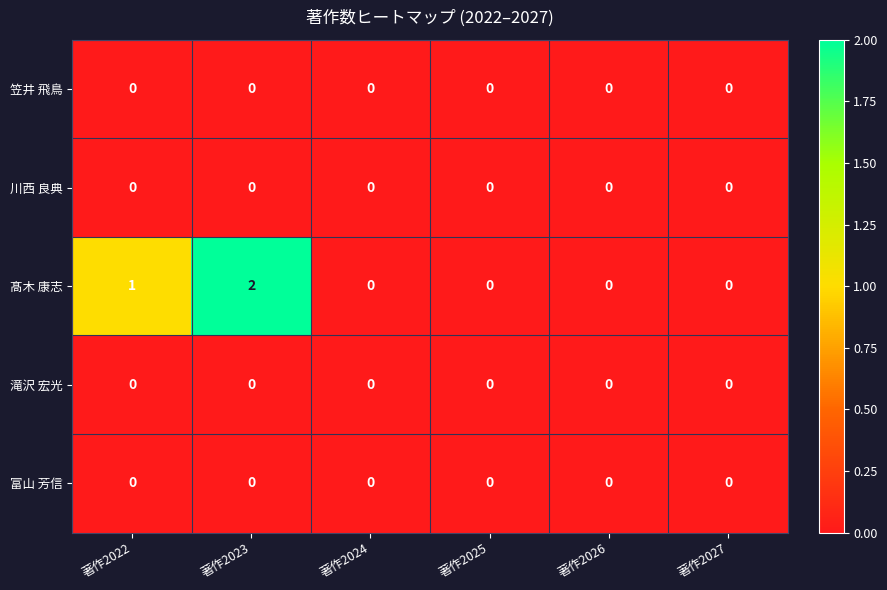

At which category does the chart reach its peak across all series?

著作2023